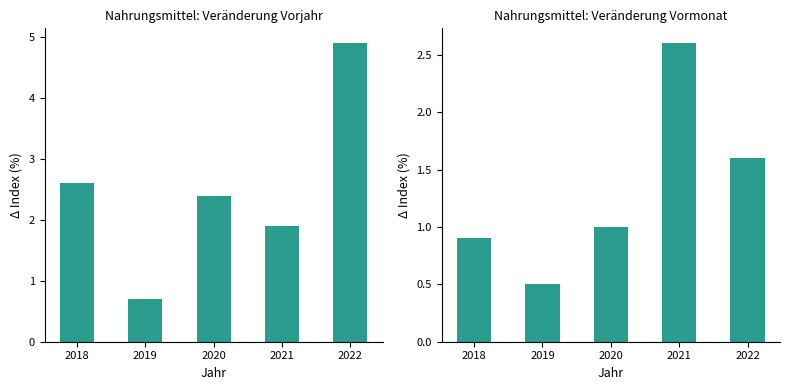

At how many categories does at least one series exceed 3?

1